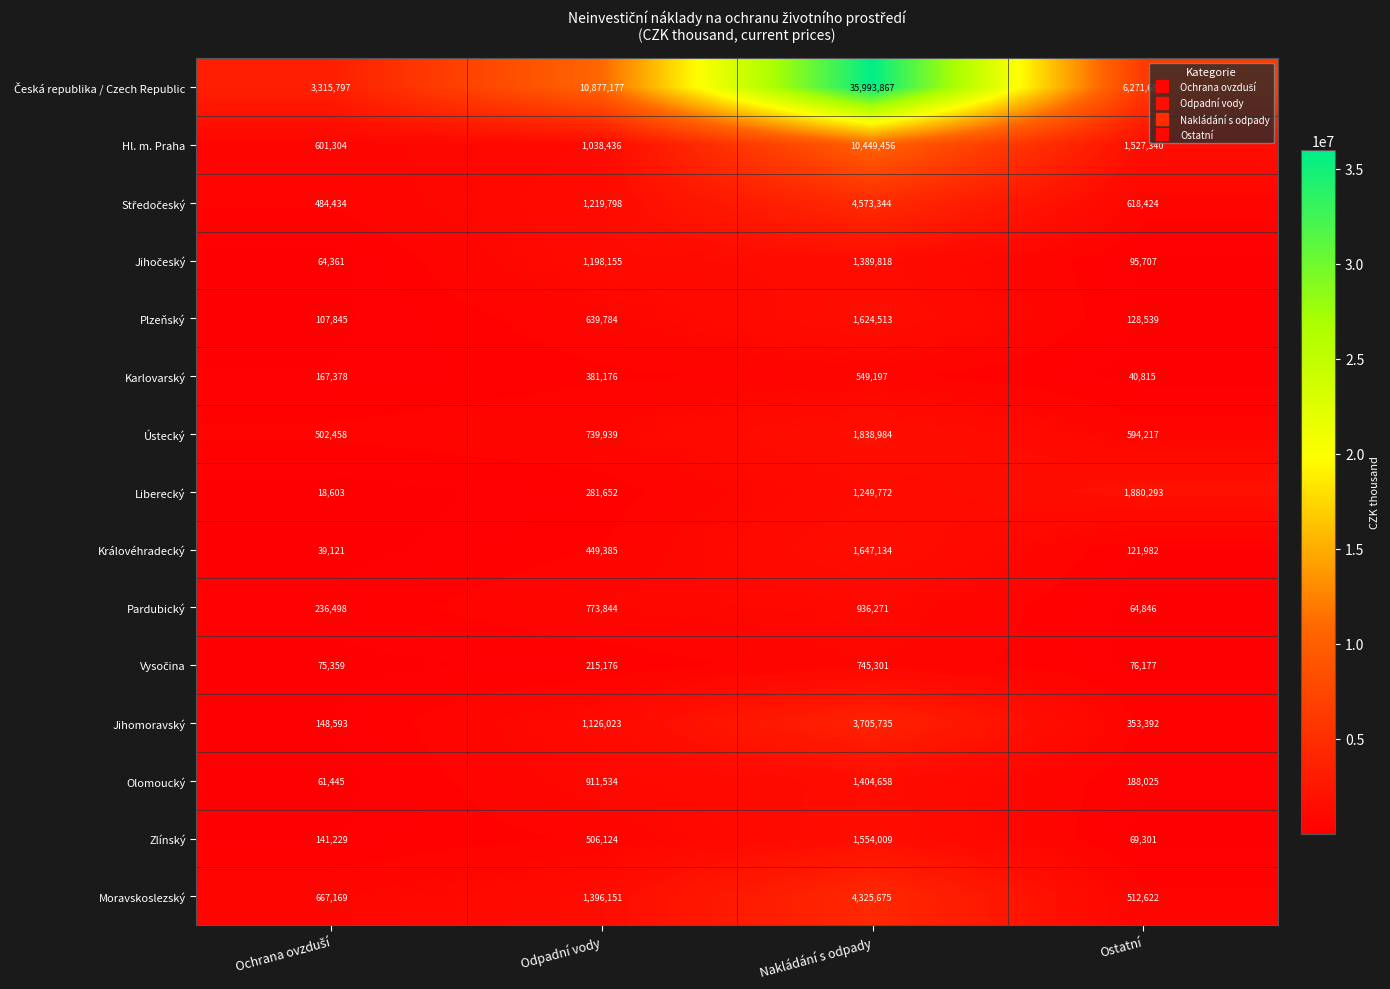

What is the difference between the maximum and second lowest values in the Liberecký series?

1598641